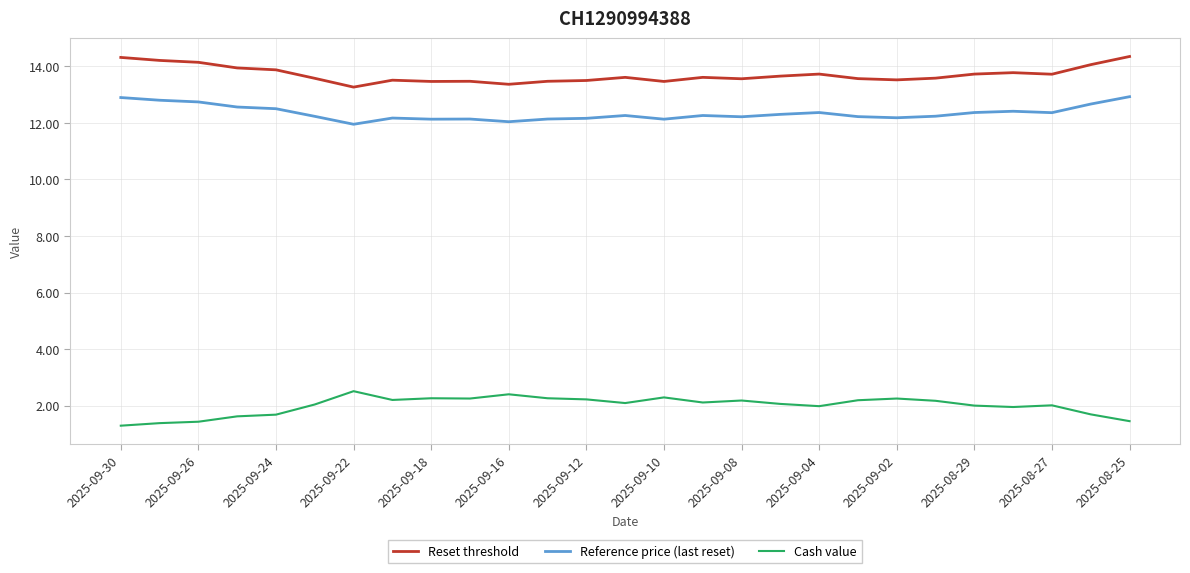

True or false: Reference price (last reset) and Reset threshold intersect in this chart.

False